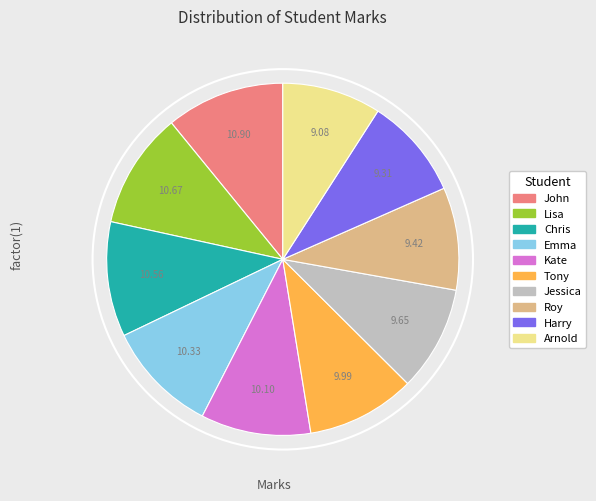

Do Arnold and Emma together represent more than half of the pie?

No